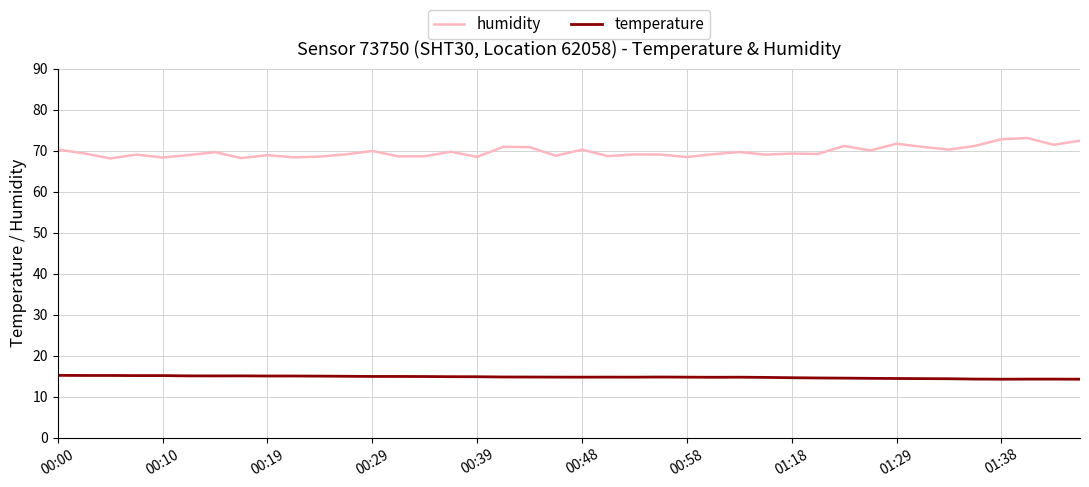

Which series has the largest total across all categories?

humidity